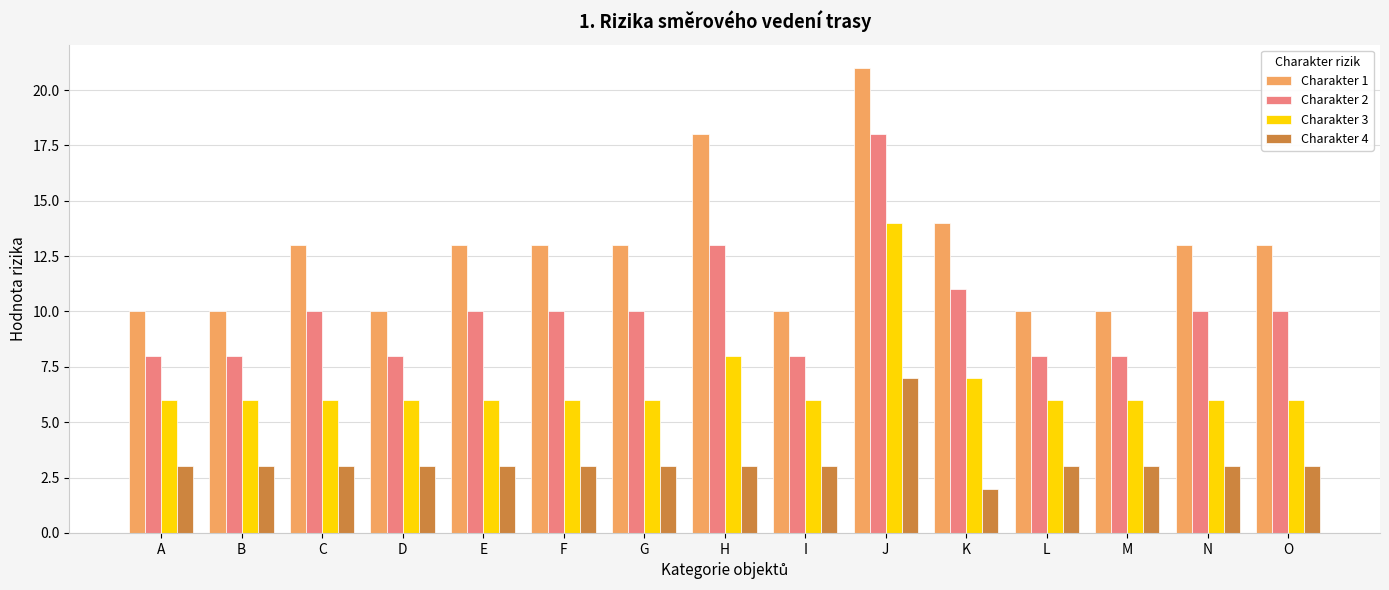

What is the sum of all Charakter 4 values?

48